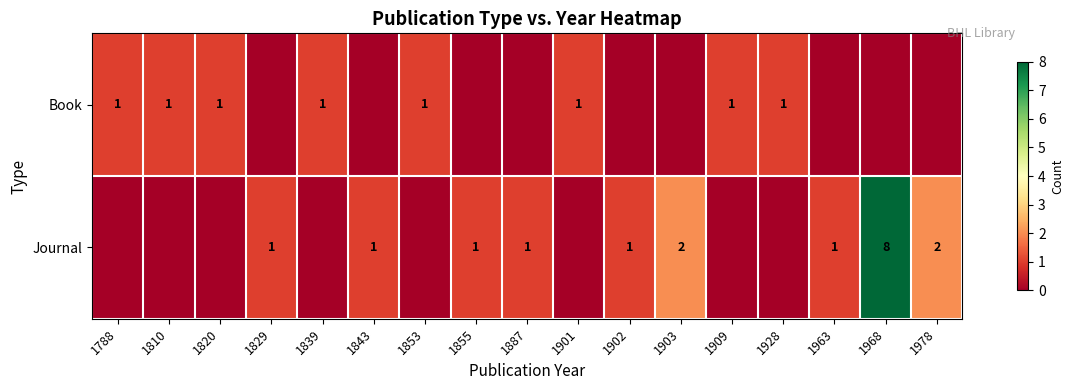

The value of Book at 1788 is 1. True or false?

True